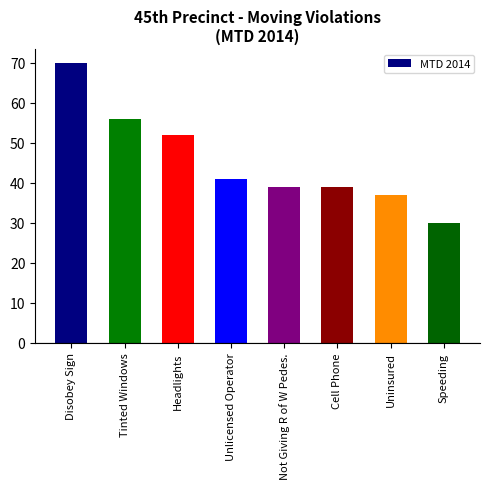

What is the label of the 7th bar from the right?

Tinted Windows